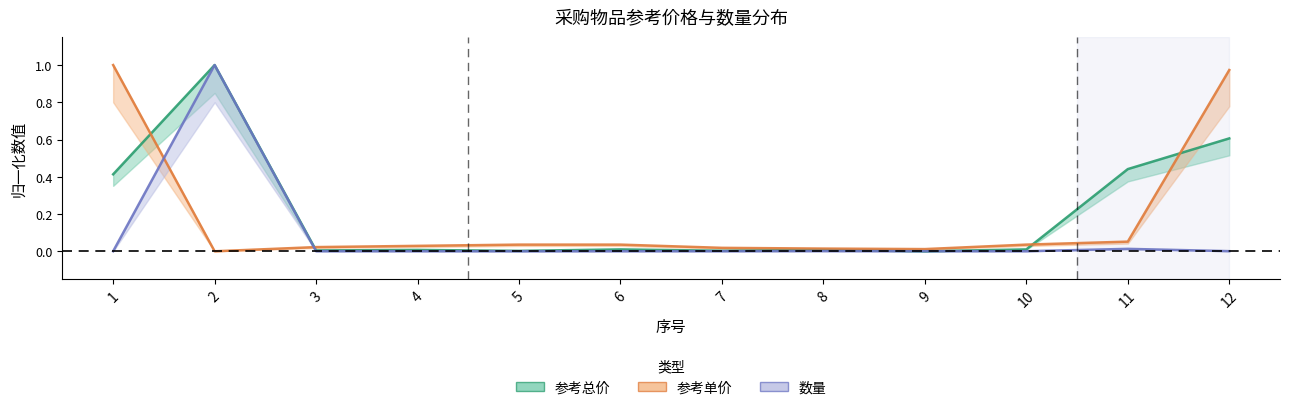

How many intersections are there between 数量 and 参考单价?

2